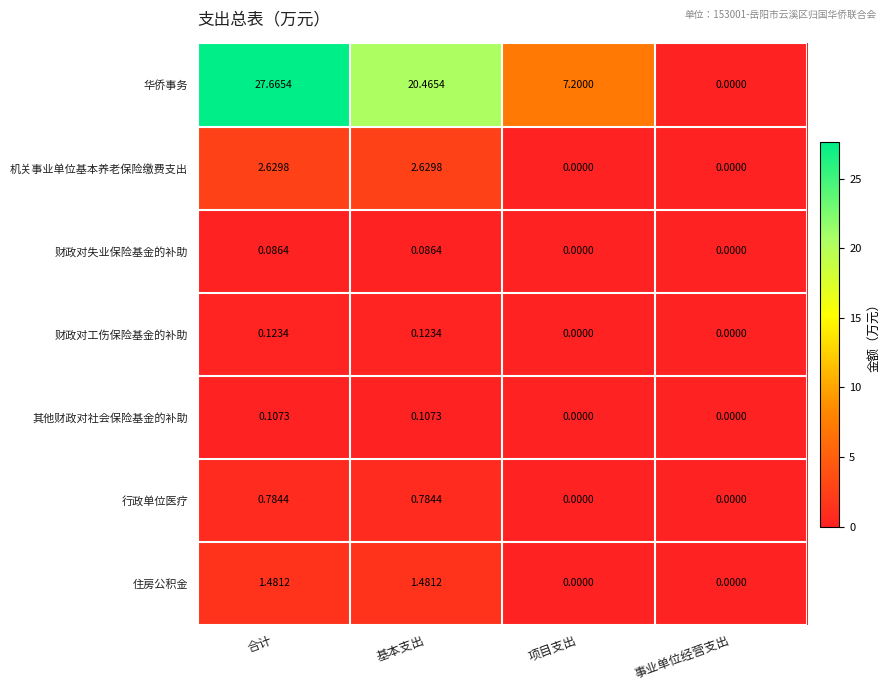

At which label does 华侨事务 first exceed 20?

合计